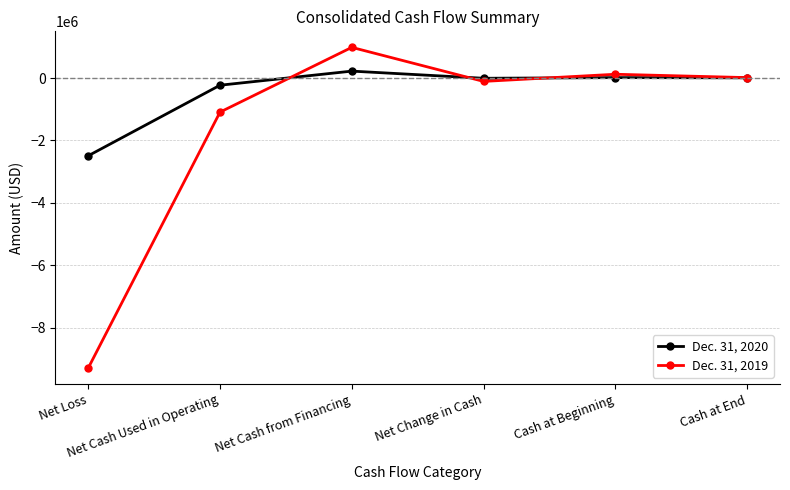

What is the spread (max minus min) of values at Net Cash Used in Operating?

862190